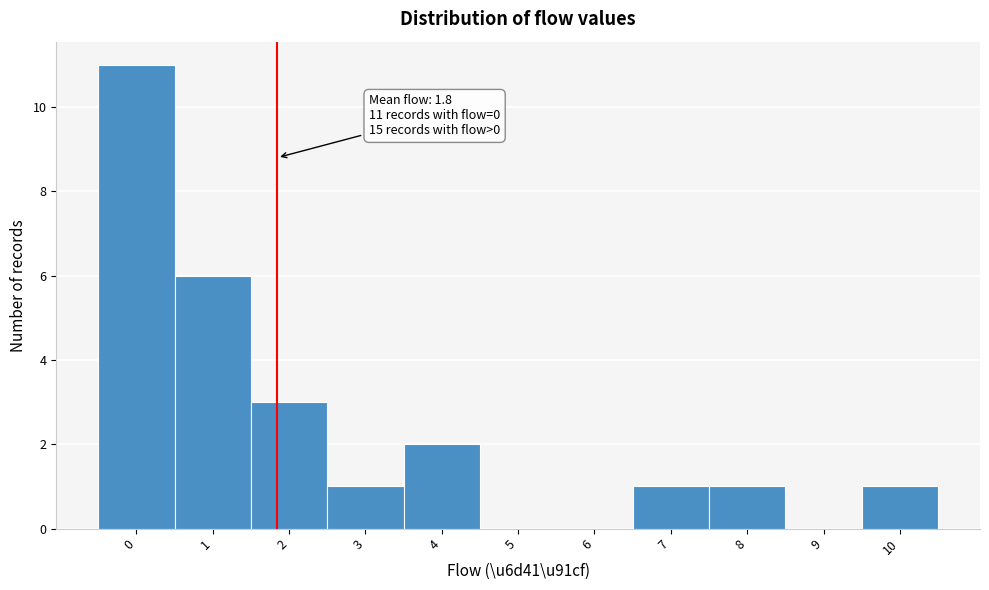

Over which range of the x-axis is the bar tallest?

-0.5 to 0.5